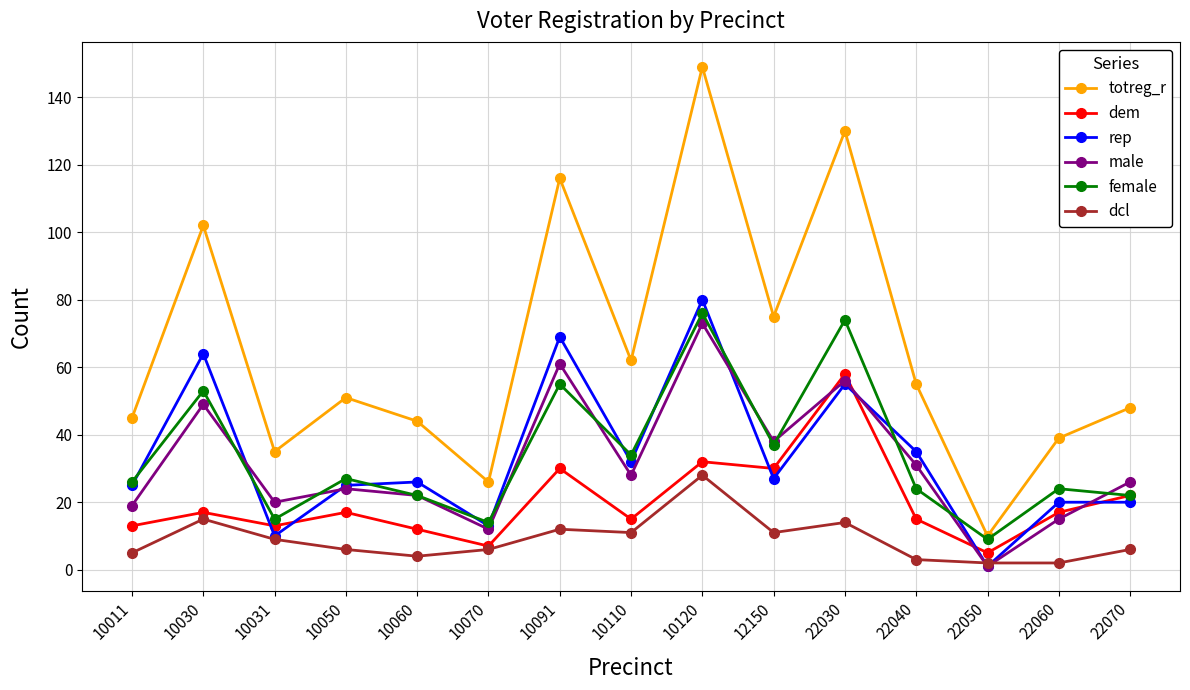

What is the difference between the rep values at 10120 and 10110?

48